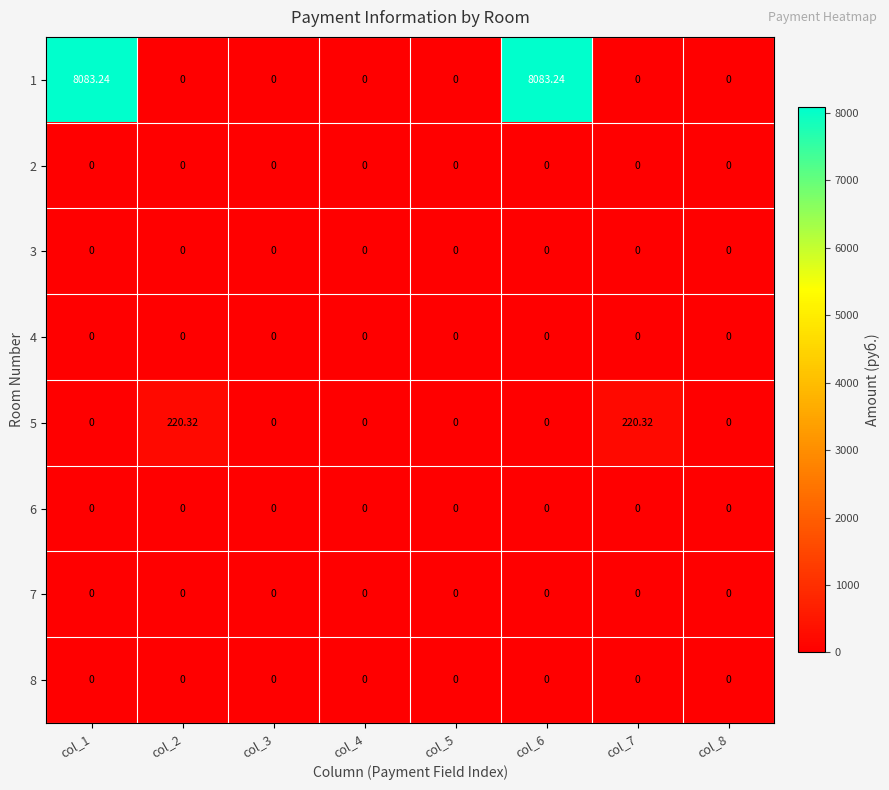

At which category is the sum across all series the highest?

col_1